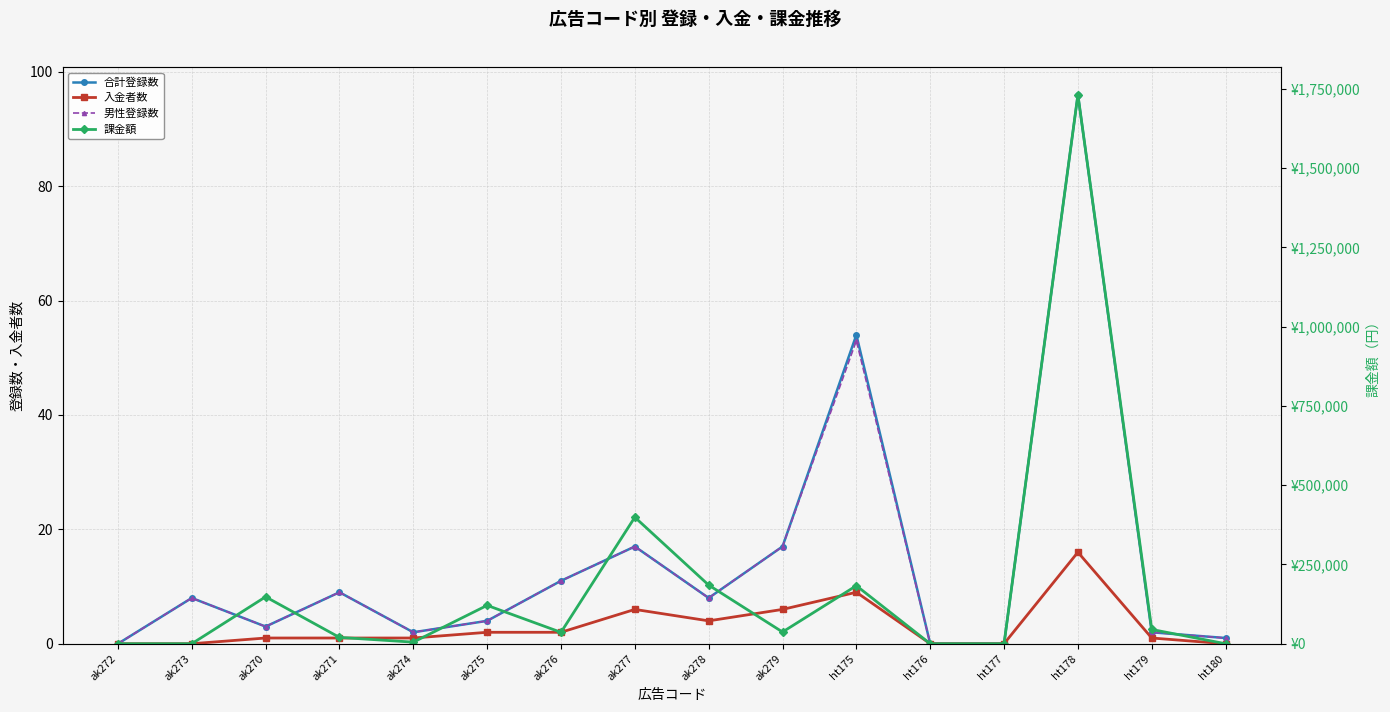

What position from the left is ak276?

7